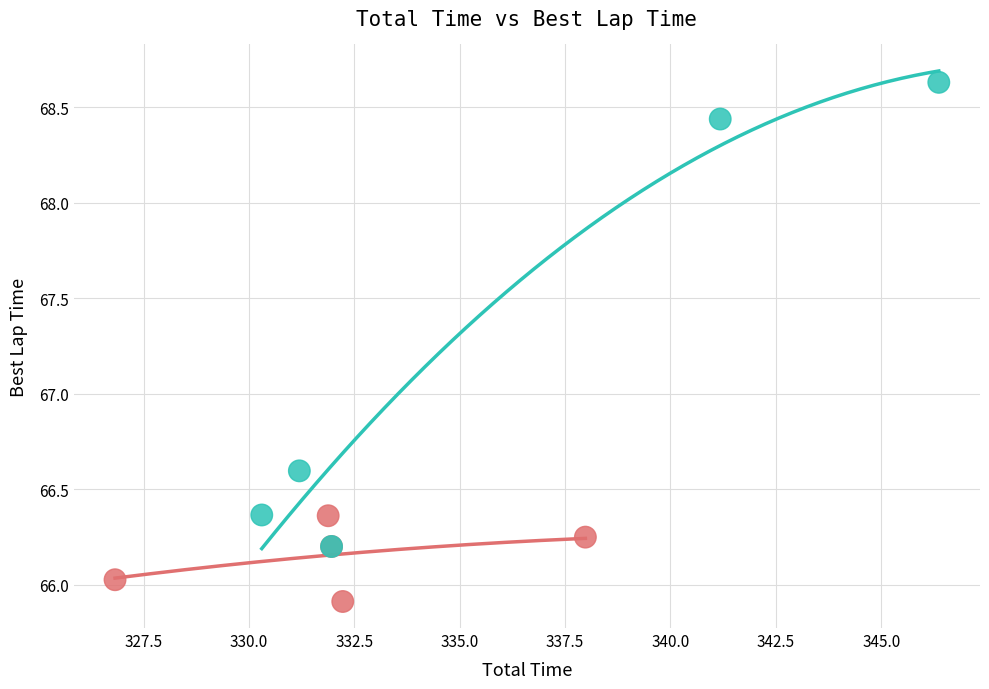

Which series reaches the minimum Y coordinate?

F4 SSM